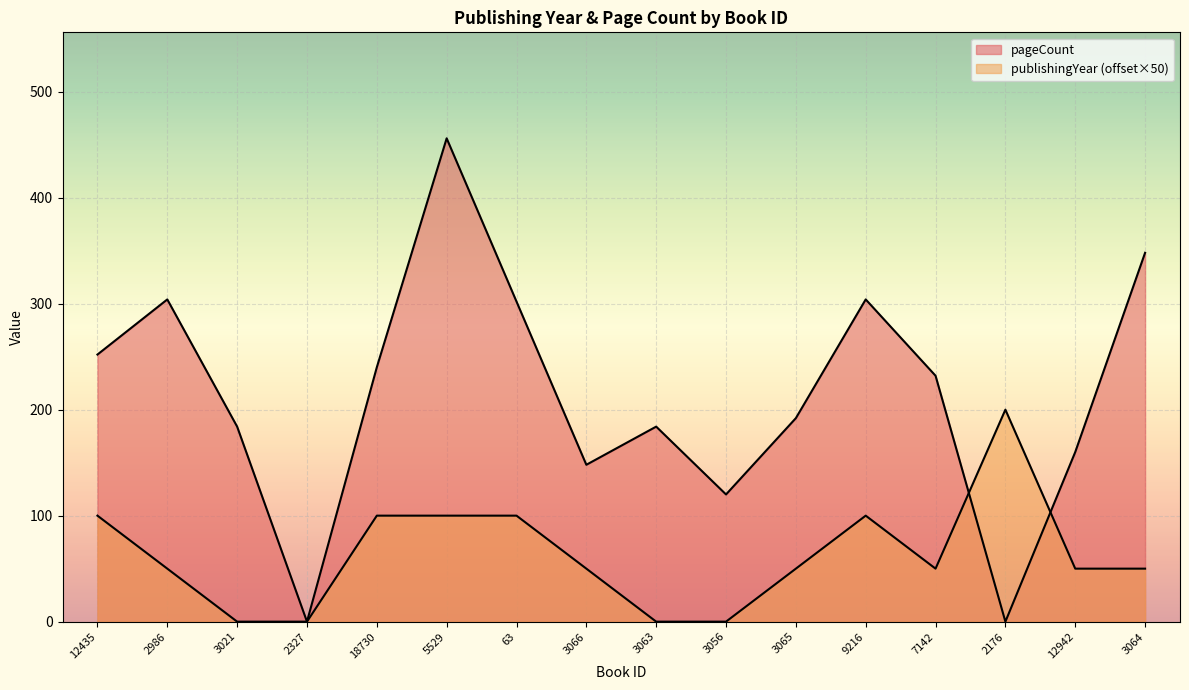

How many intersections are there between pageCount and publishingYear?

2